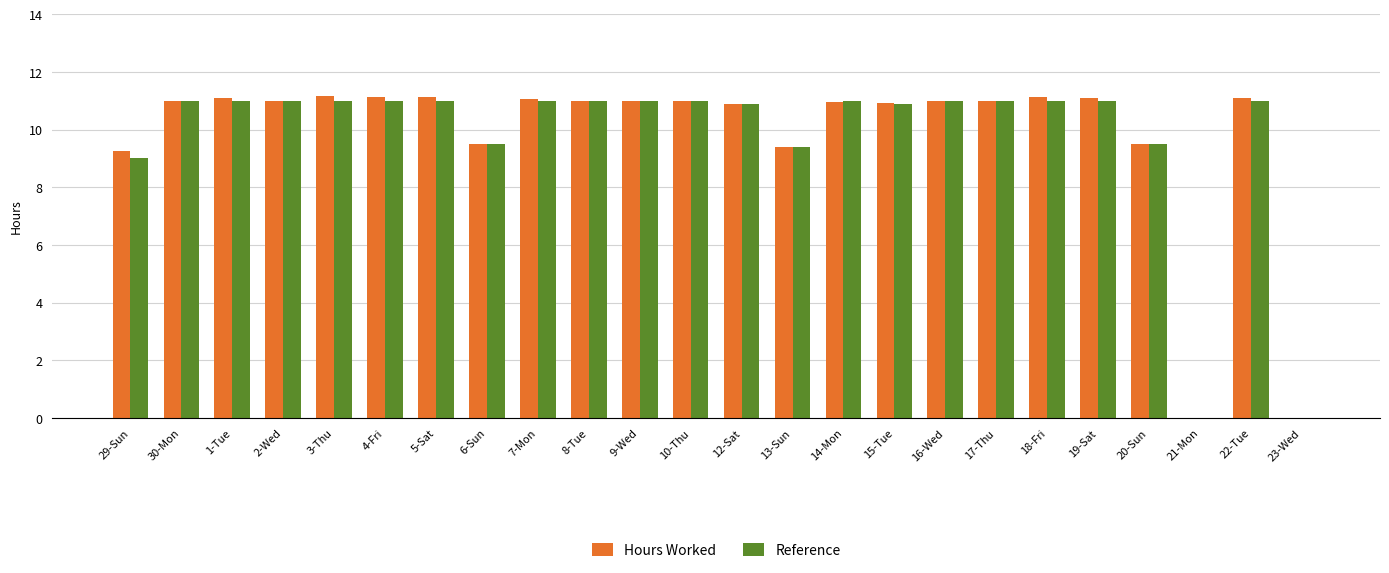

Is the value of Reference at 21-Mon greater than the value of Hours Worked at 13-Sun?

No